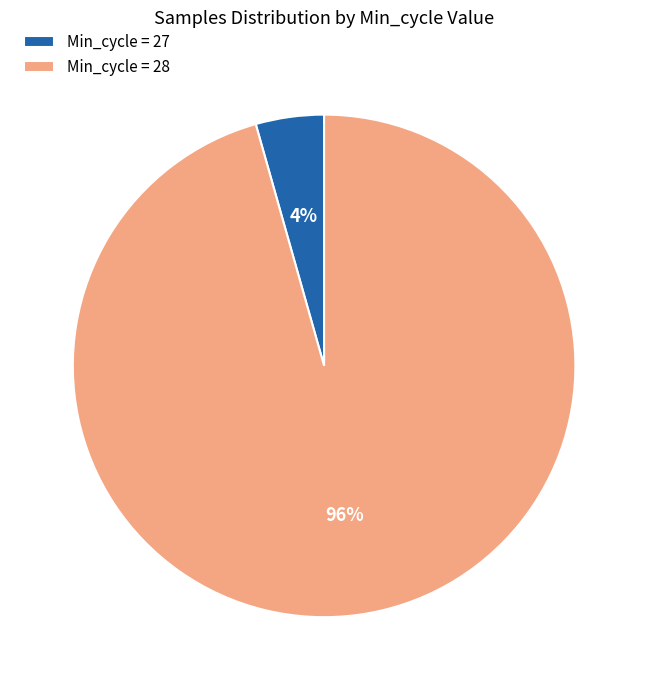

What is the largest slice in the pie chart?

Min_cycle = 28